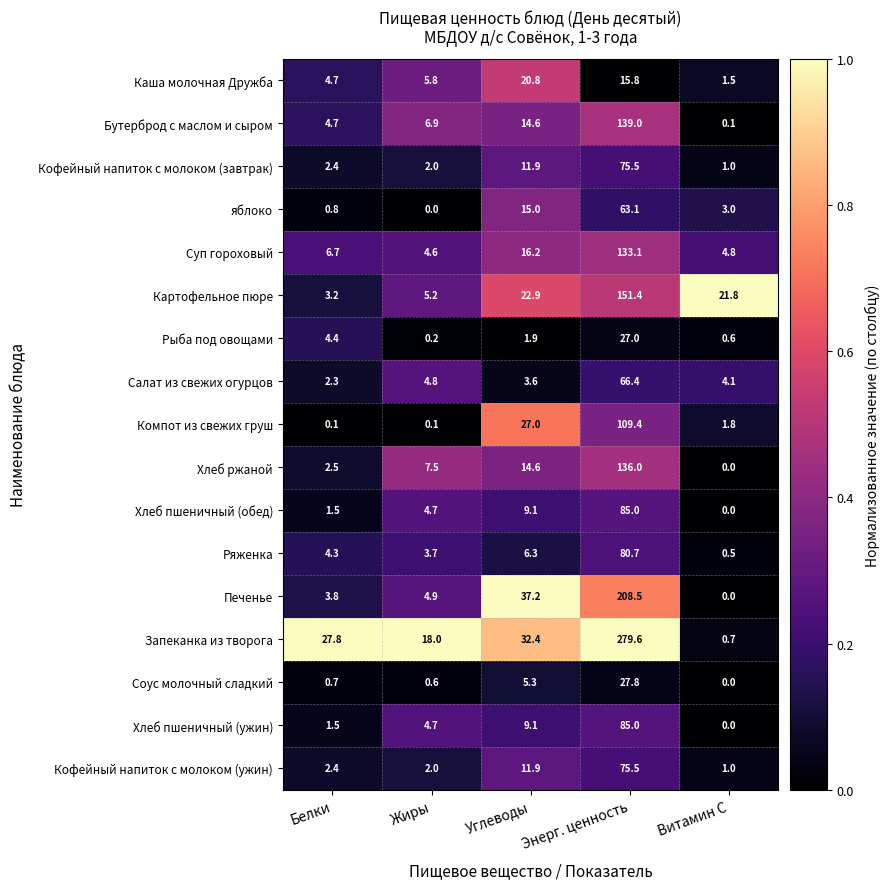

Where is Салат из свежих огурцов nearest to the value 34?

Жиры